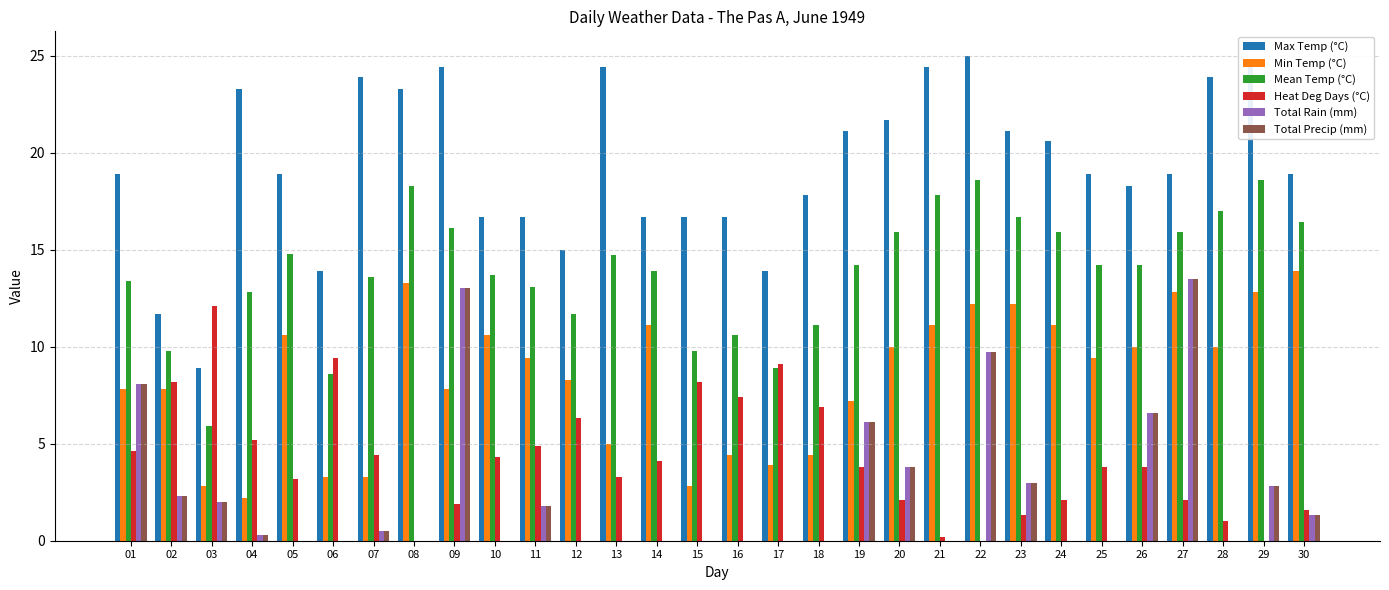

What is the total value across all series at 25?

46.3